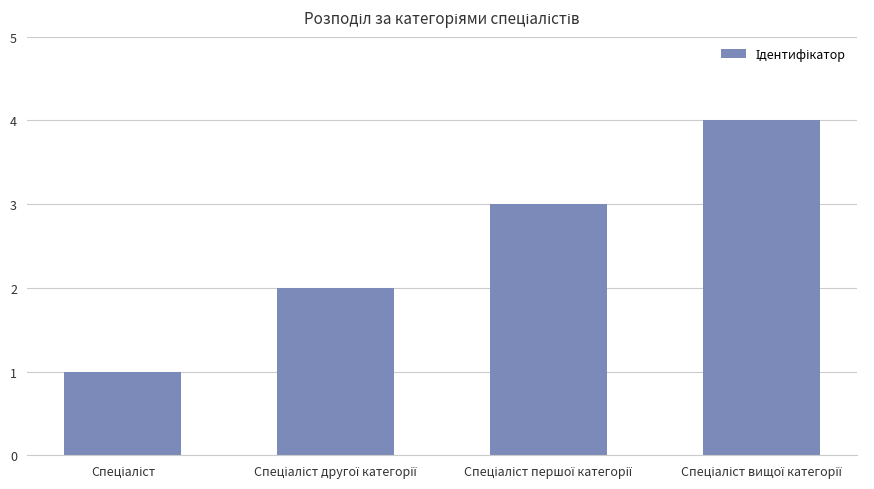

What is the greatest value displayed?

4